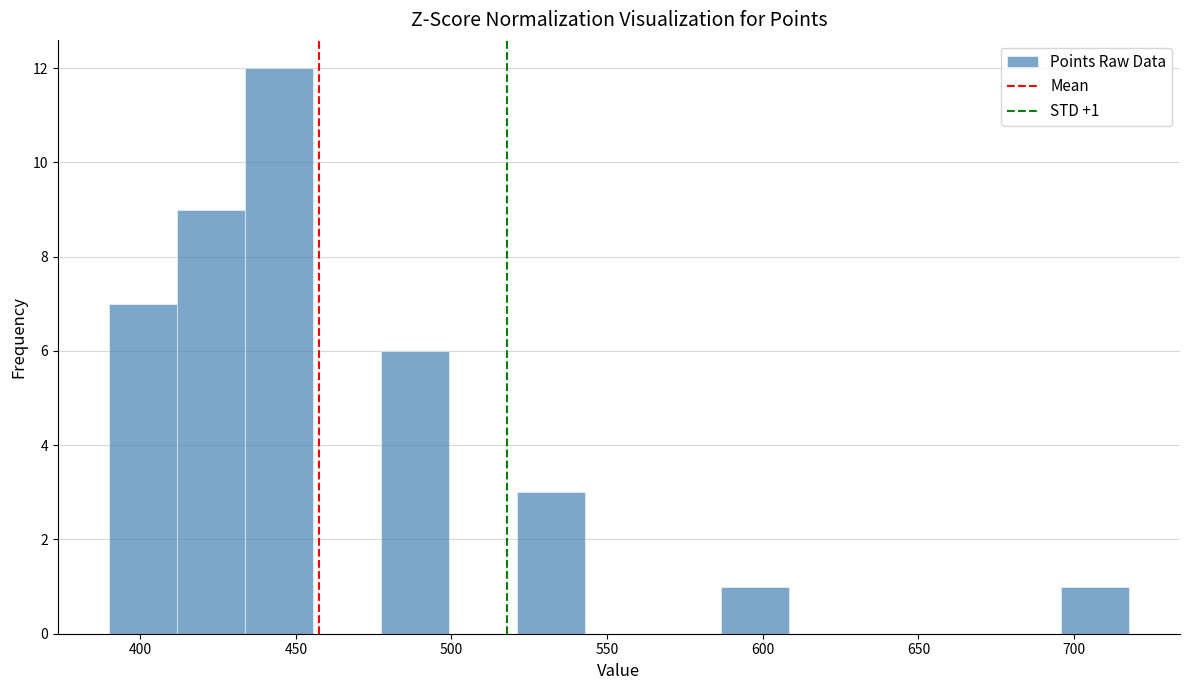

Over which range of the x-axis is the bar tallest?

435 to 455